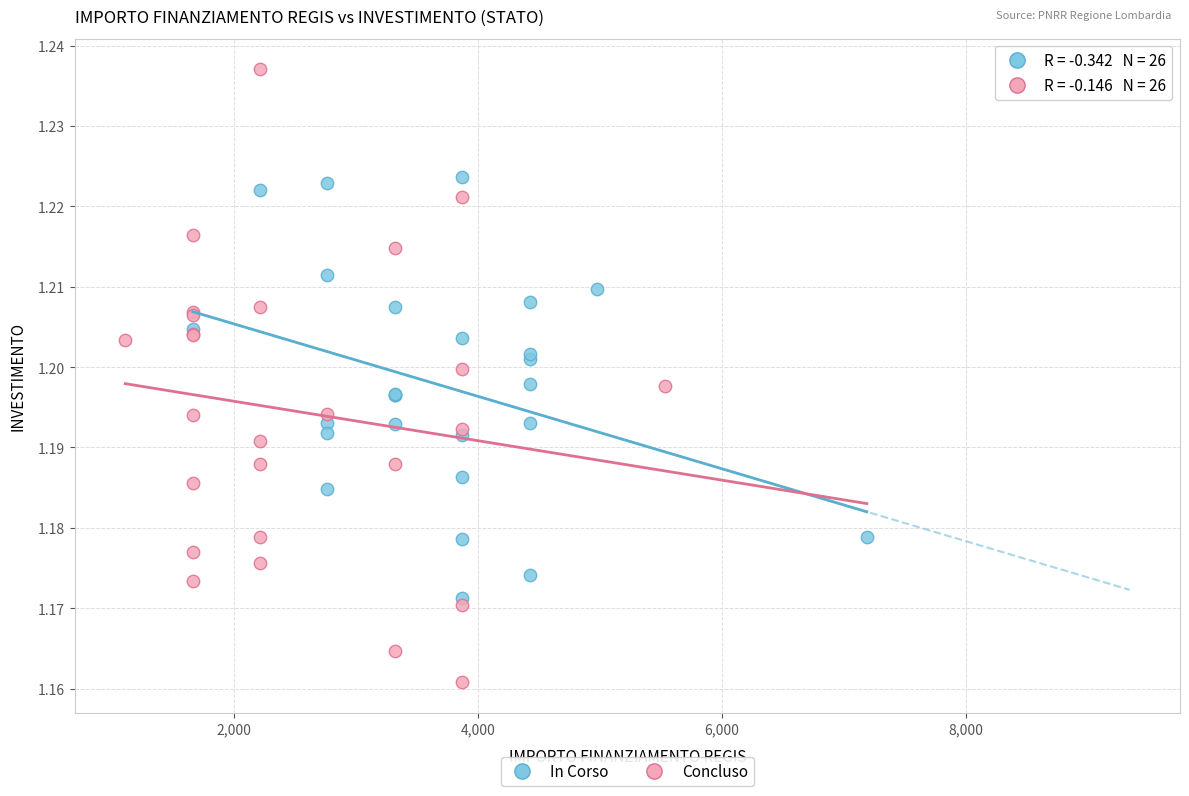

Which series has the largest Y range (max minus min)?

Concluso